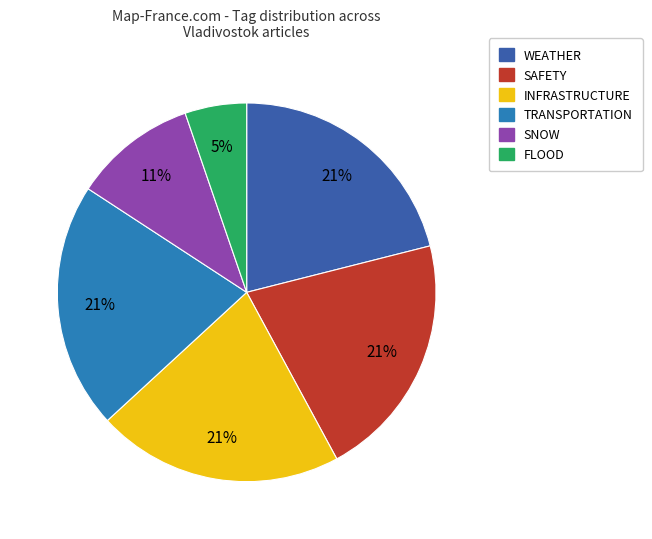

To the nearest percent, what is the difference between the largest and smallest slice percentages?

16%